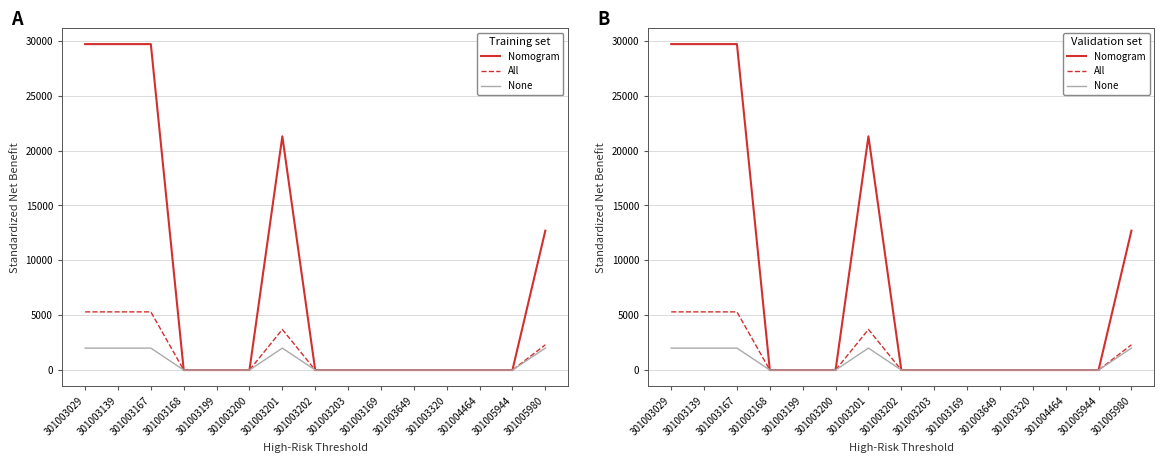

What is the sum of the None values at 301005980 and 301003202?

2000